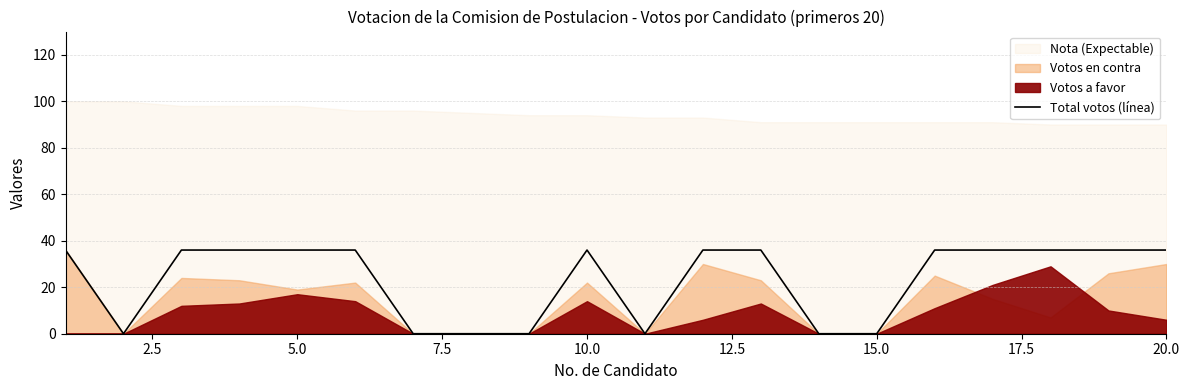

What is the difference between the maximum and second lowest values?

36